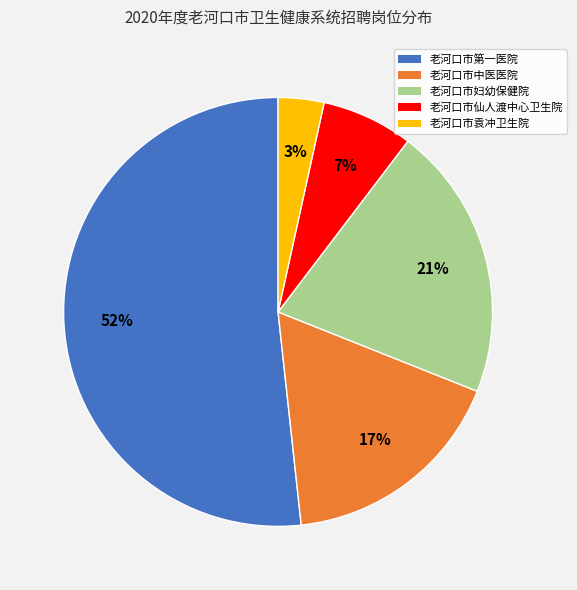

Do 老河口市袁冲卫生院 and 老河口市妇幼保健院 together represent more than half of the pie?

No